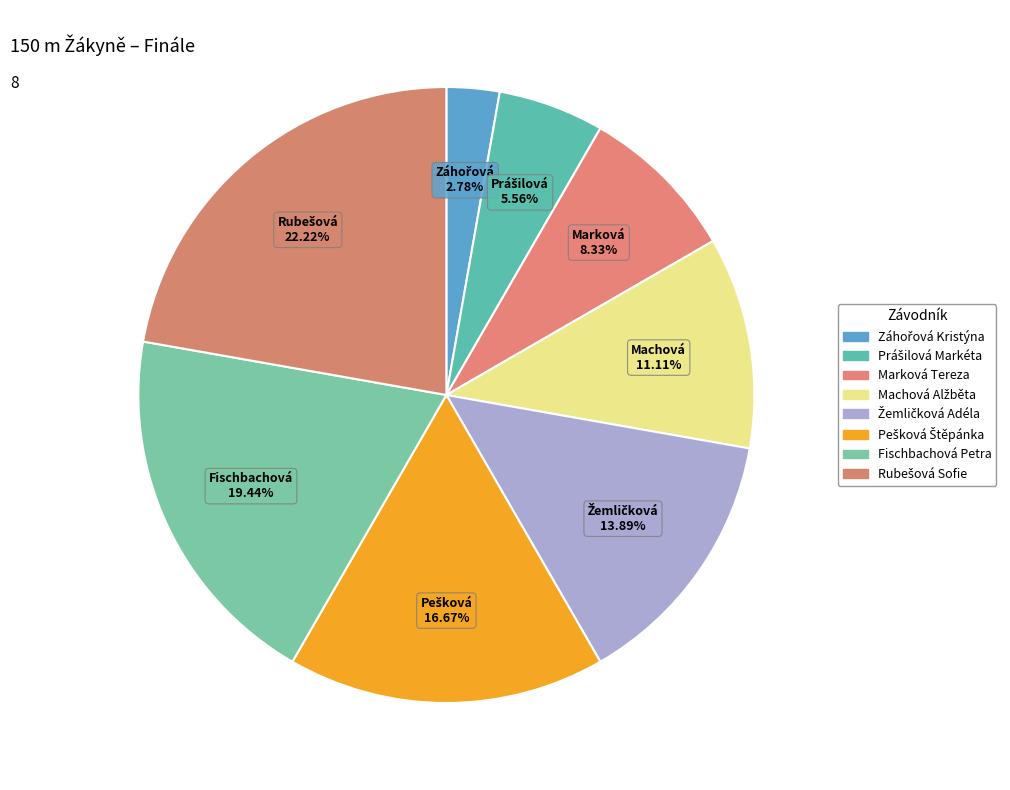

How many segments does this pie chart have?

8